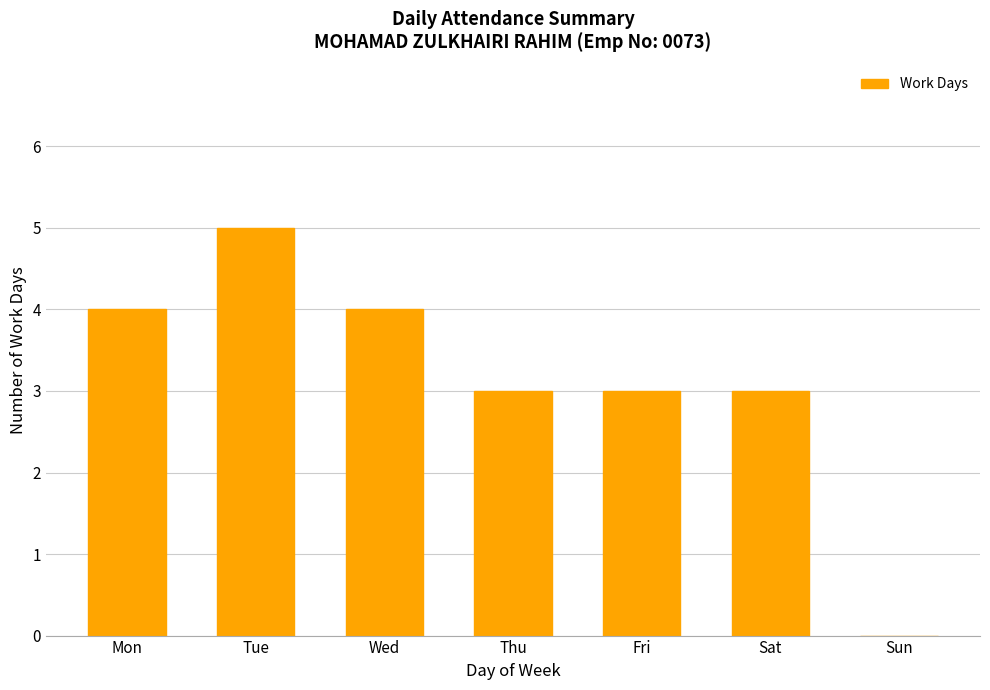

Between Fri and Tue, which is larger?

Tue